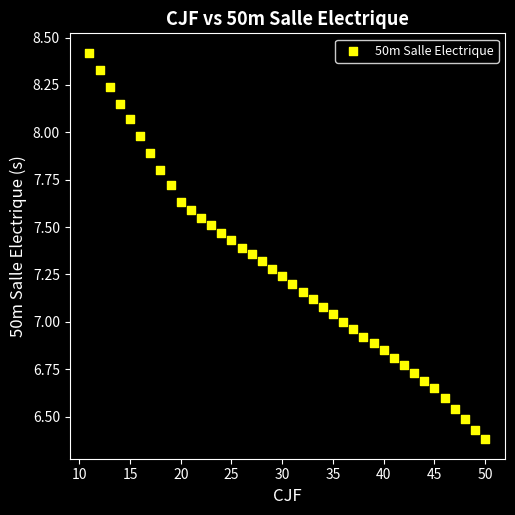

What is the range of X values (max minus min)?

39.0